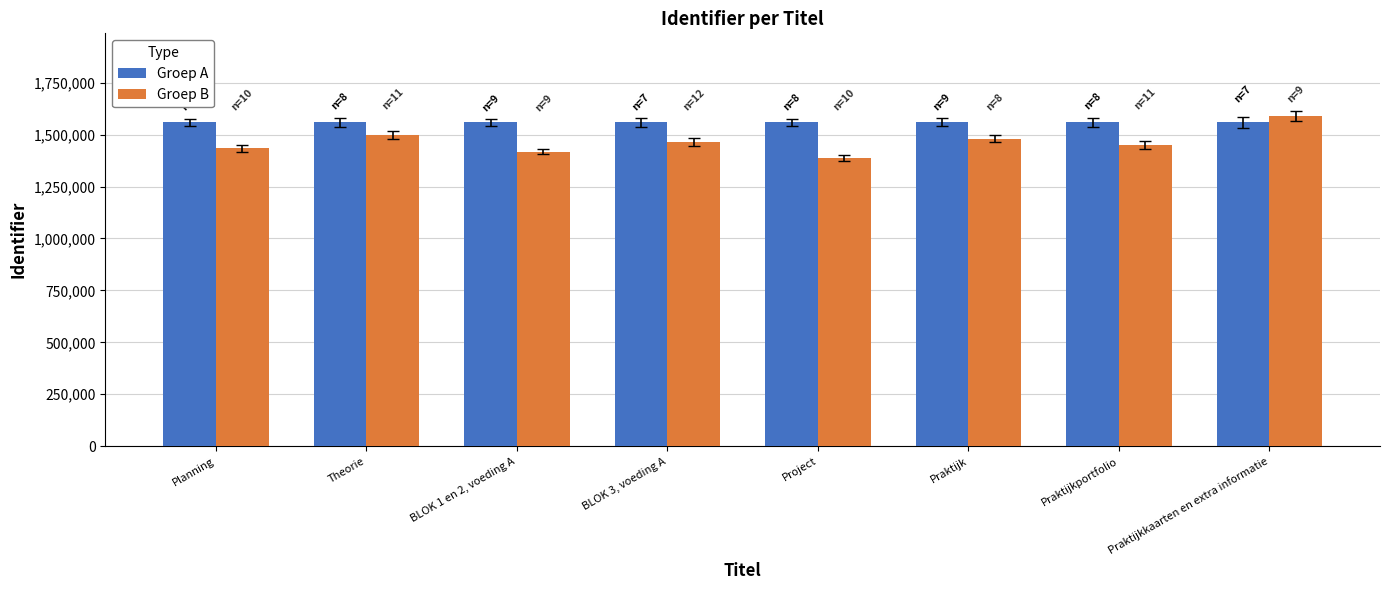

Is the value of Groep A at Praktijkkaarten en extra informatie greater than the value of Groep B at Praktijkportfolio?

Yes